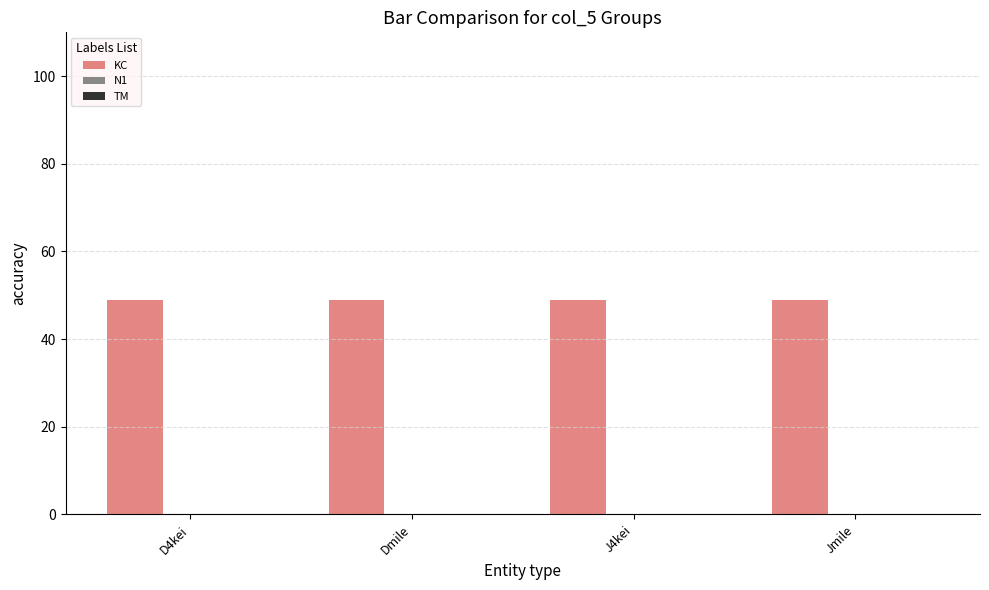

What is the label of the 3rd bar from the right?

Dmile